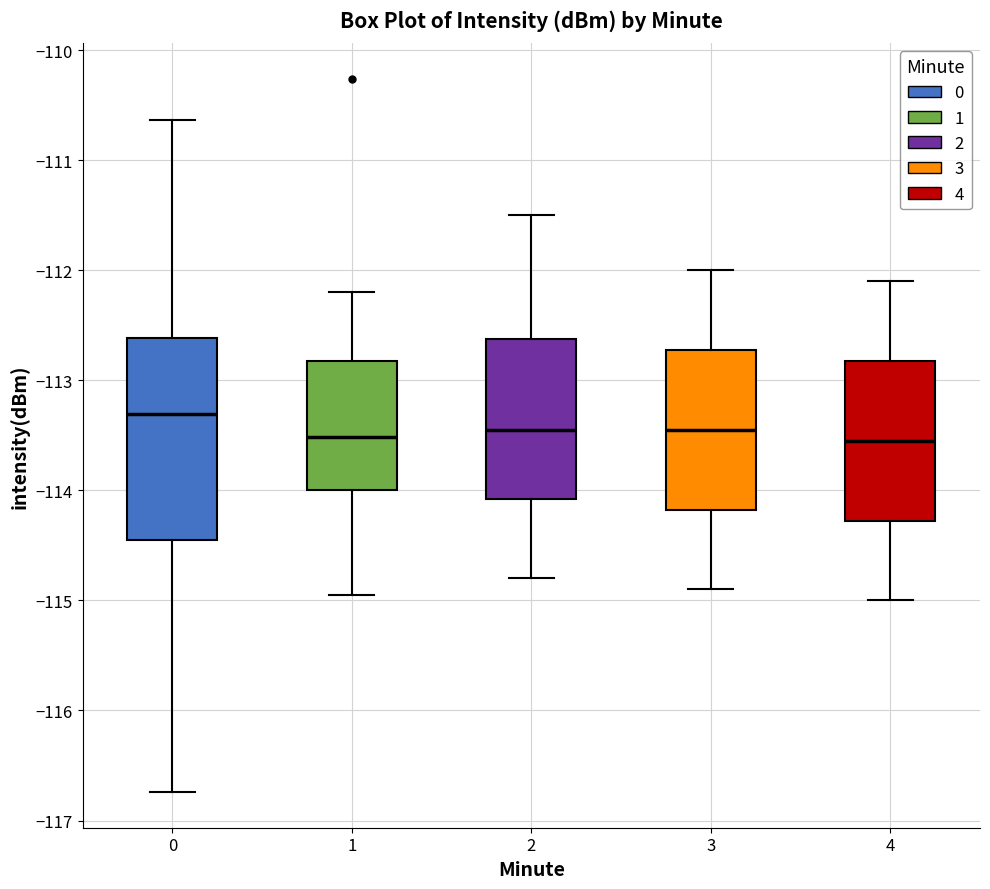

Comparing the boxes themselves (not the whiskers), which one is the tallest?

0